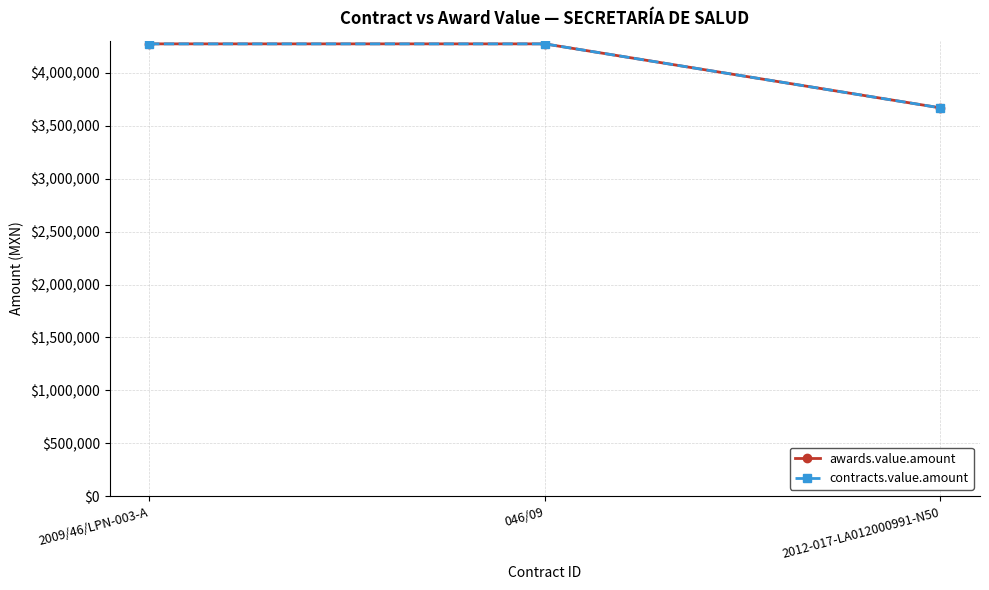

At which label does awards.value.amount reach its peak?

2009/46/LPN-003-A